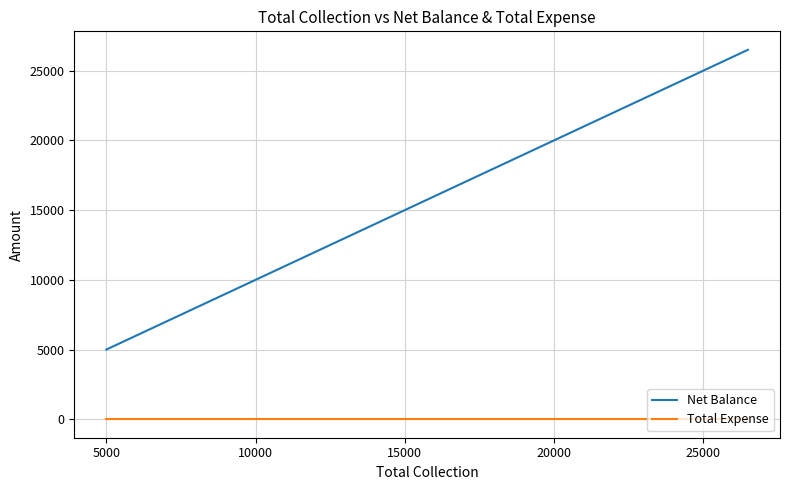

At how many categories does at least one series exceed 23442?

1